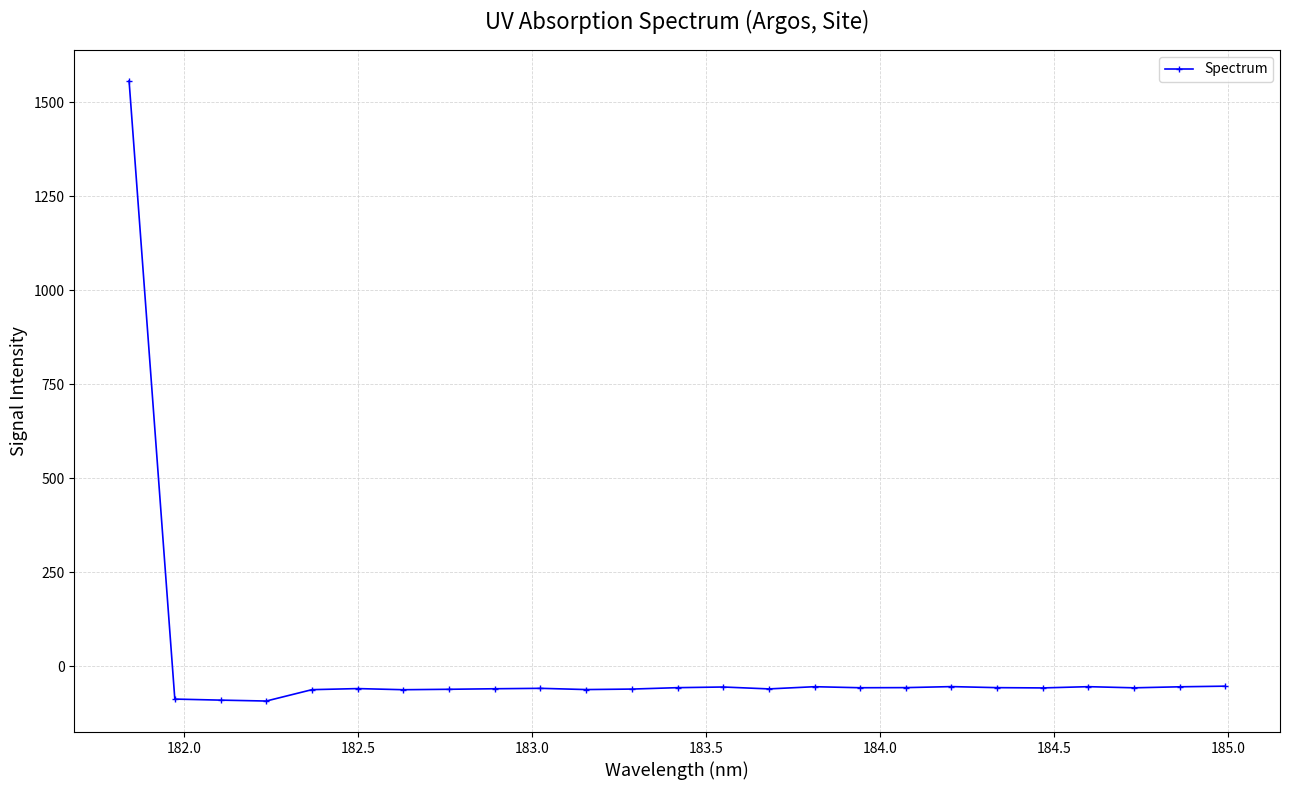

What is the value of the 5th point from the left?

-61.5